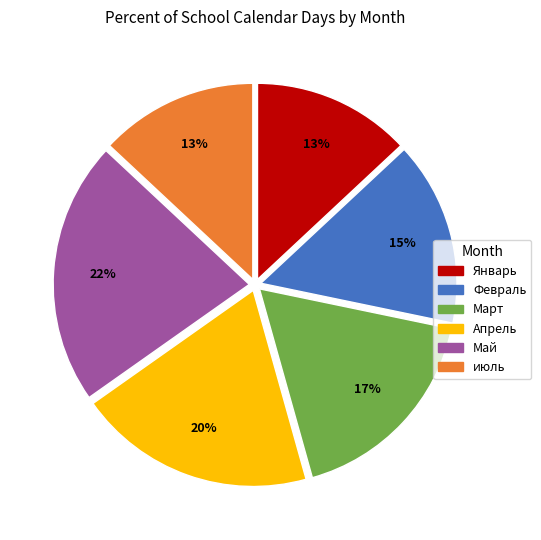

What is the largest slice in the pie chart?

Май